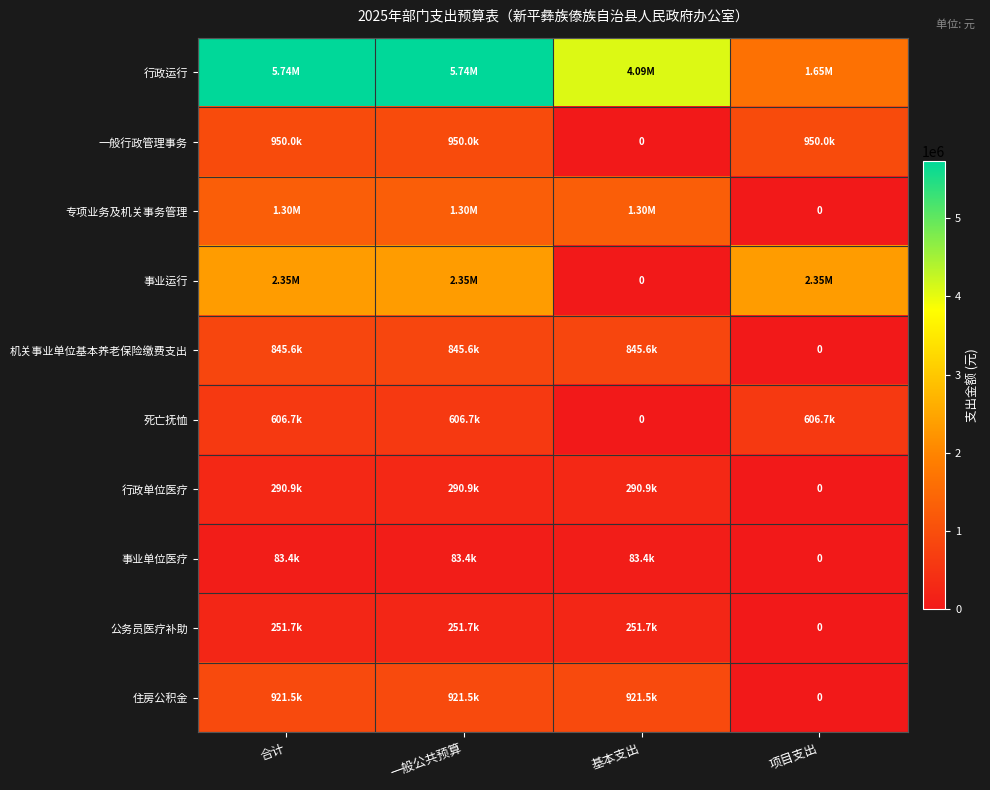

The value of 事业运行 at 项目支出 is 2350000.0. True or false?

True